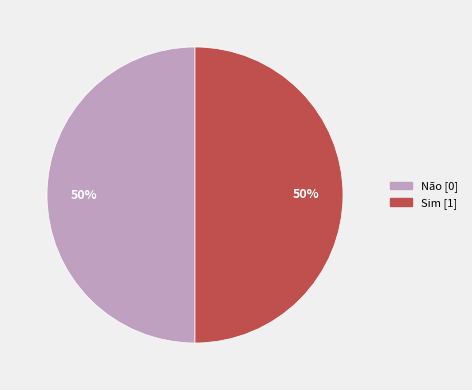

Is it true that Sim is 43% of the pie?

False